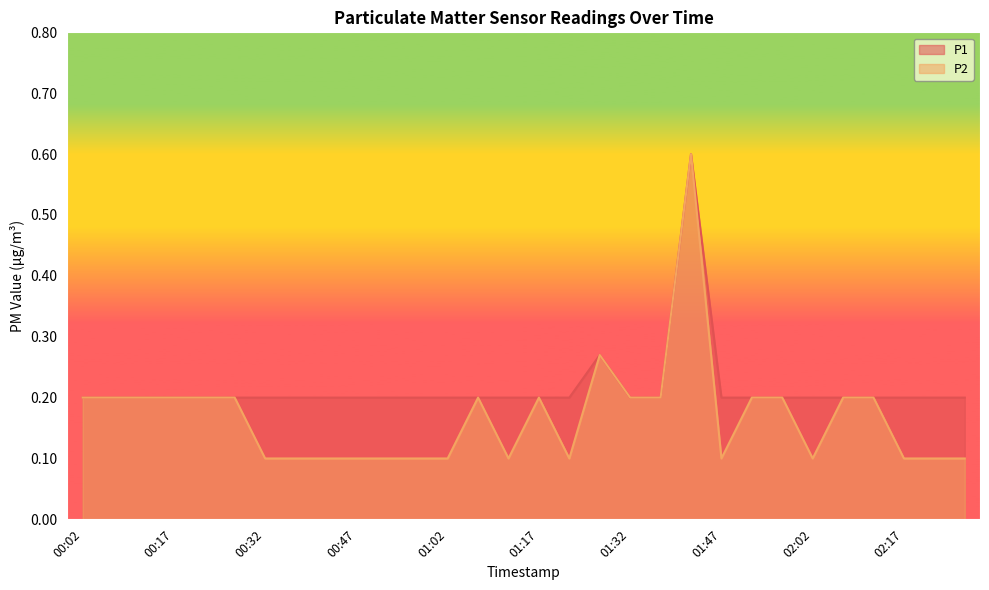

How many P1 values are between 0 and 1?

30